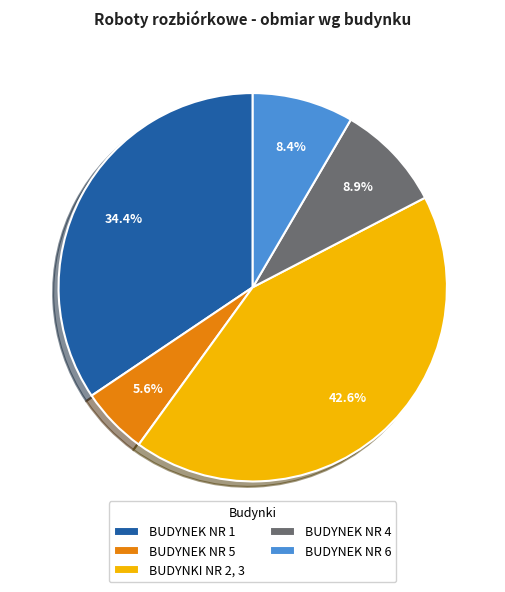

To the nearest percent, what percentage of the pie is BUDYNEK NR 5?

6%